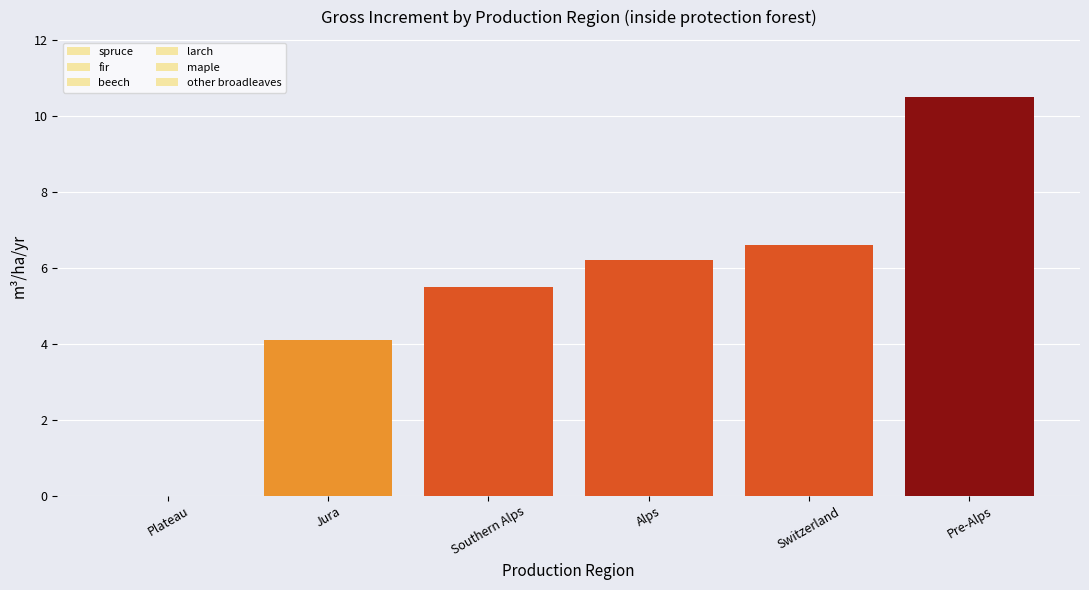

How many categories are shown in the chart?

6